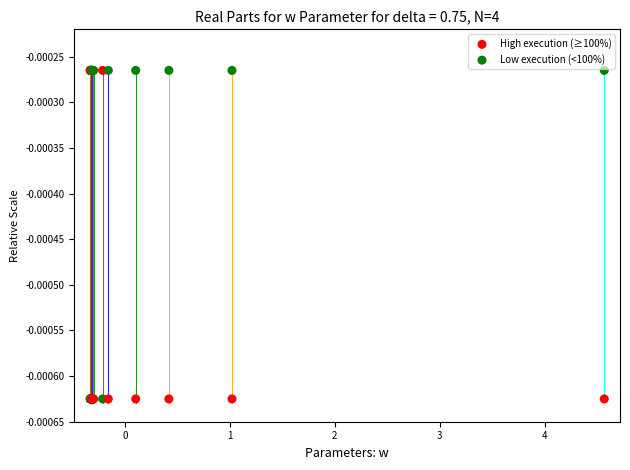

Which series reaches the minimum Y coordinate?

Low execution (<100%)